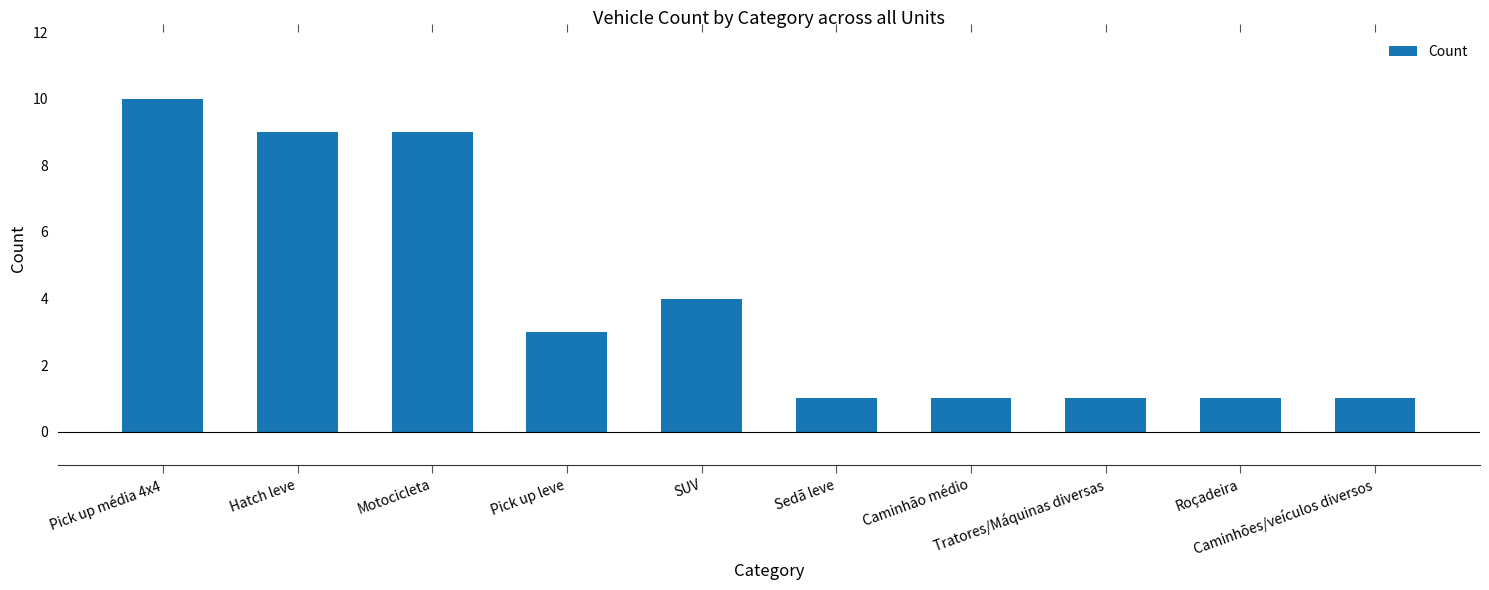

What is the smallest value displayed?

1